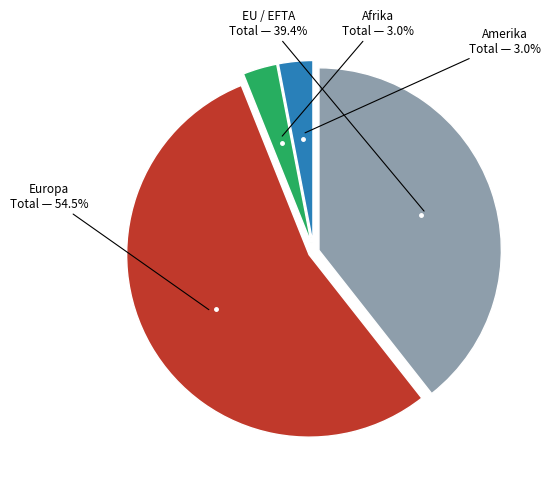

Is there a majority slice in this chart?

Yes